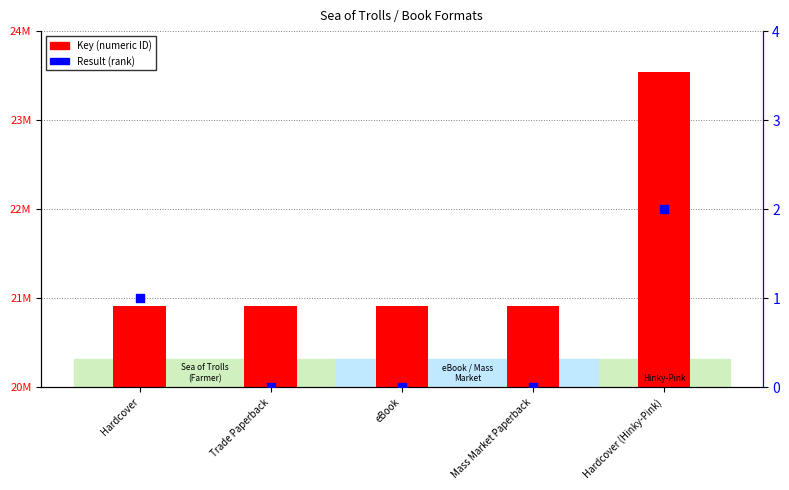

What is the total value across all series at Hardcover (Hinky-Pink)?

23538656